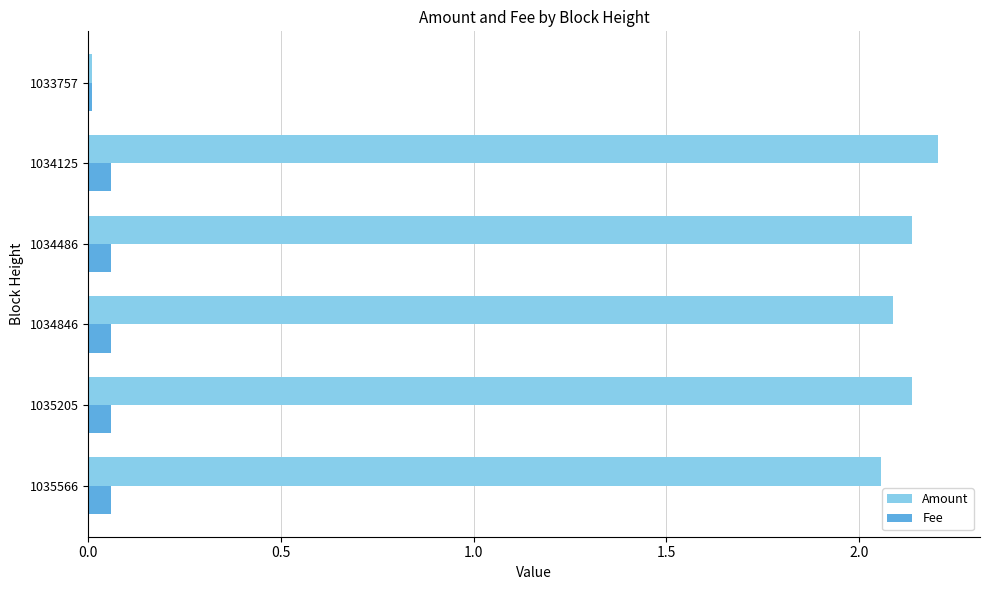

Which label corresponds to the largest value in the chart?

1034125